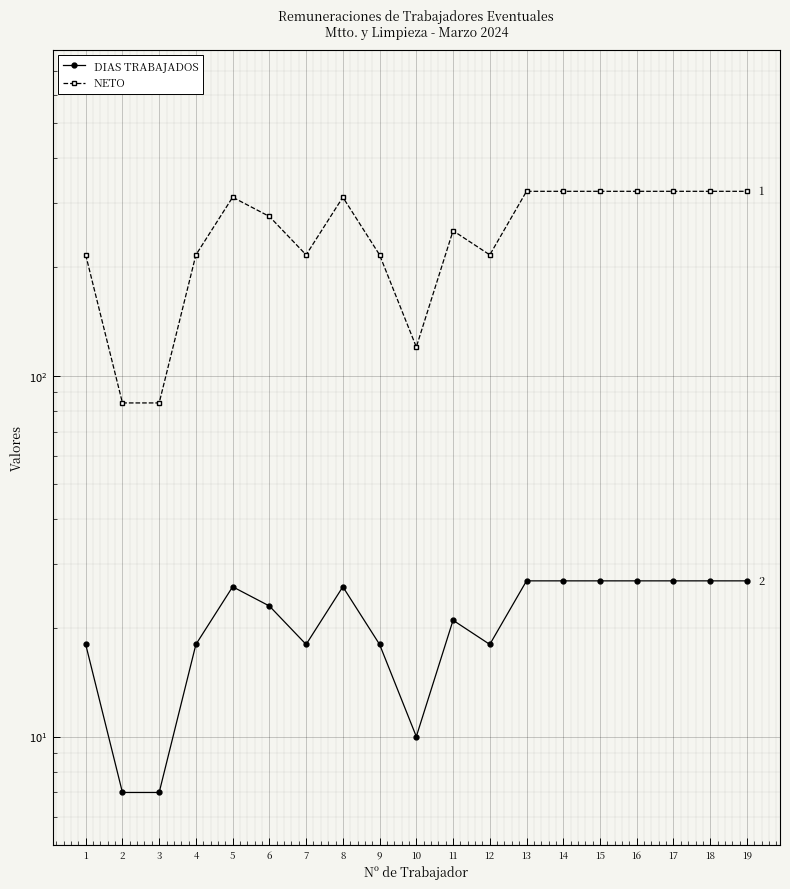

Reading left to right, what are all the values shown in this chart?

DIAS TRABAJADOS: 18	7	7	18	26	23	18	26	18	10	21	18	27	27	27	27	27	27	27
NETO: 216	84	84	216	312	276	216	312	216	120	252	216	324	324	324	324	324	324	324